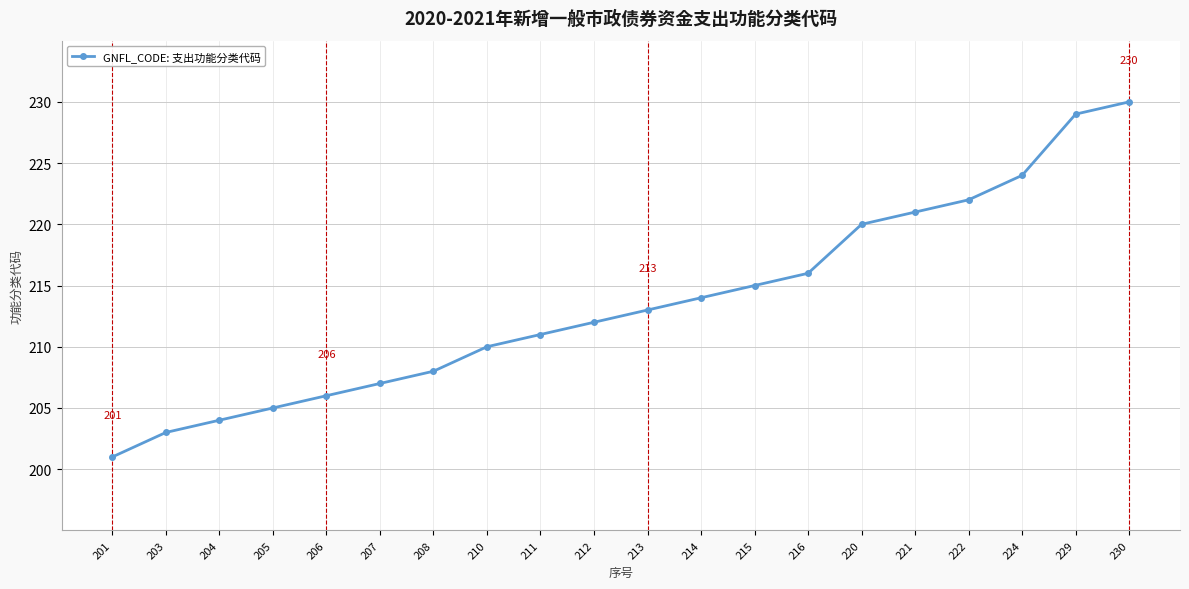

The chart shows a value of 366 at 216. True or false?

False